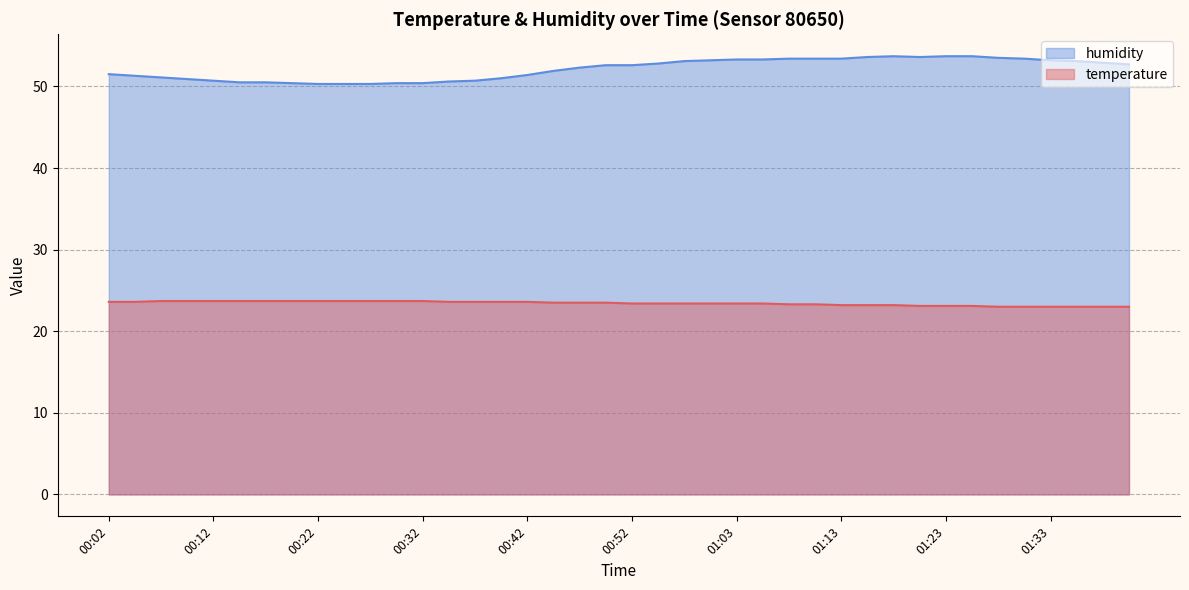

What position from the left is 01:33?

37